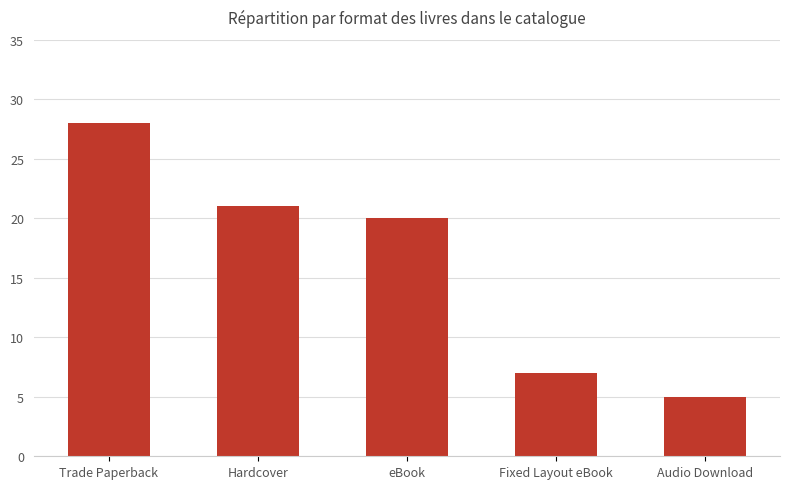

What is the maximum value shown in the chart?

28